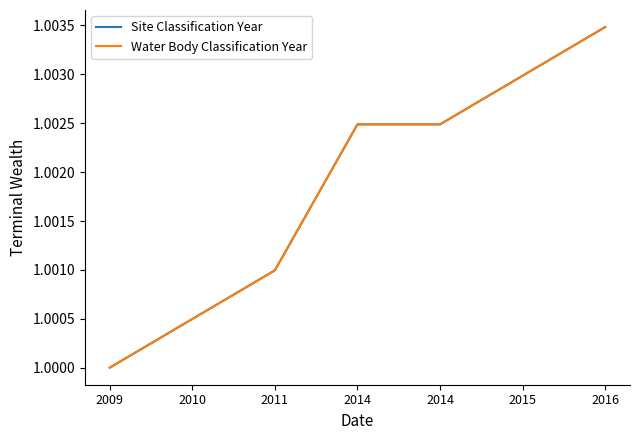

Is this an area chart (filled region under the line)?

No